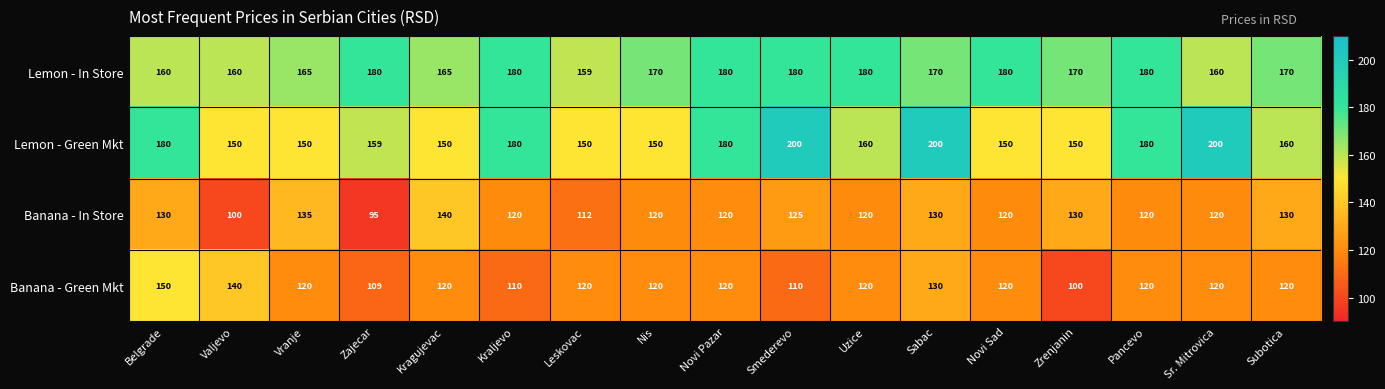

At Leskovac, list the series in order from largest to smallest.

Lemon - In Store, Lemon - Green Mkt, Banana - Green Mkt, Banana - In Store